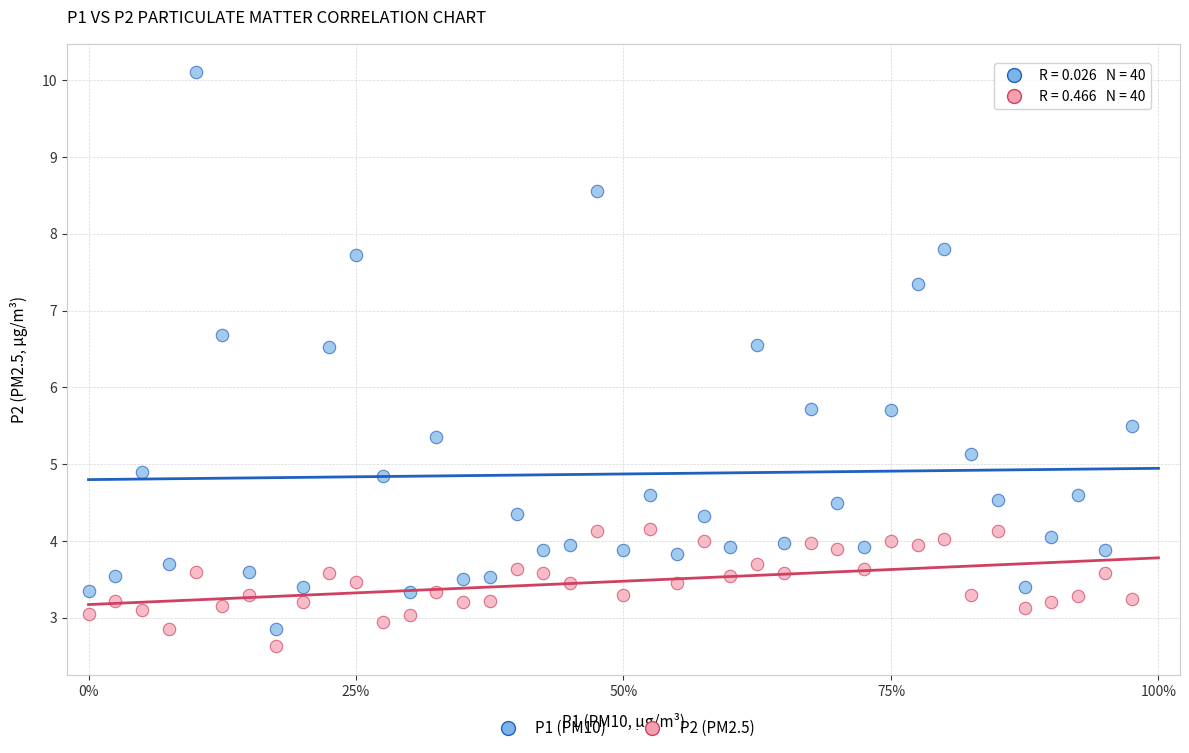

Which series has the widest spread of Y values?

P1 (PM10)